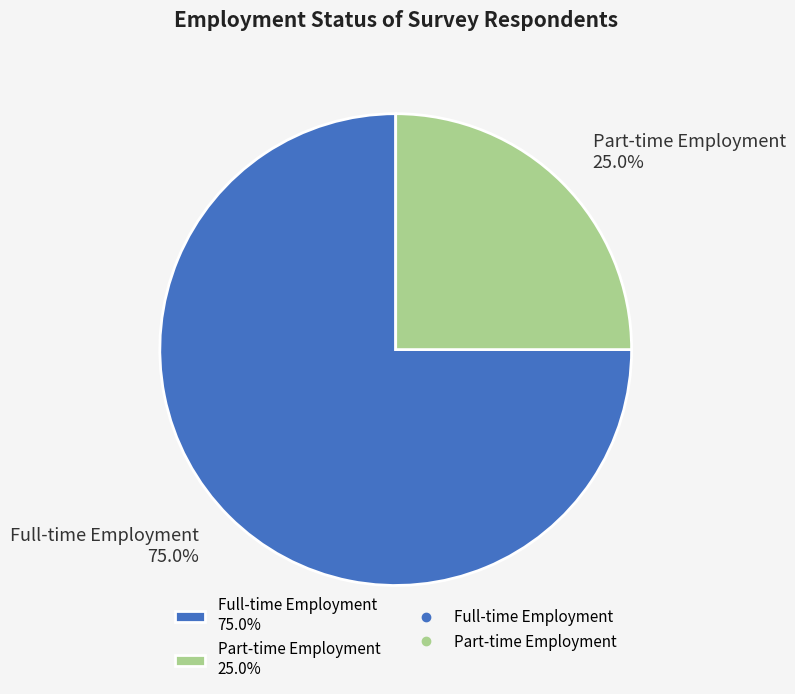

Between Full-time Employment 75.0% and Part-time Employment 25.0%, which is larger?

Full-time Employment 75.0%